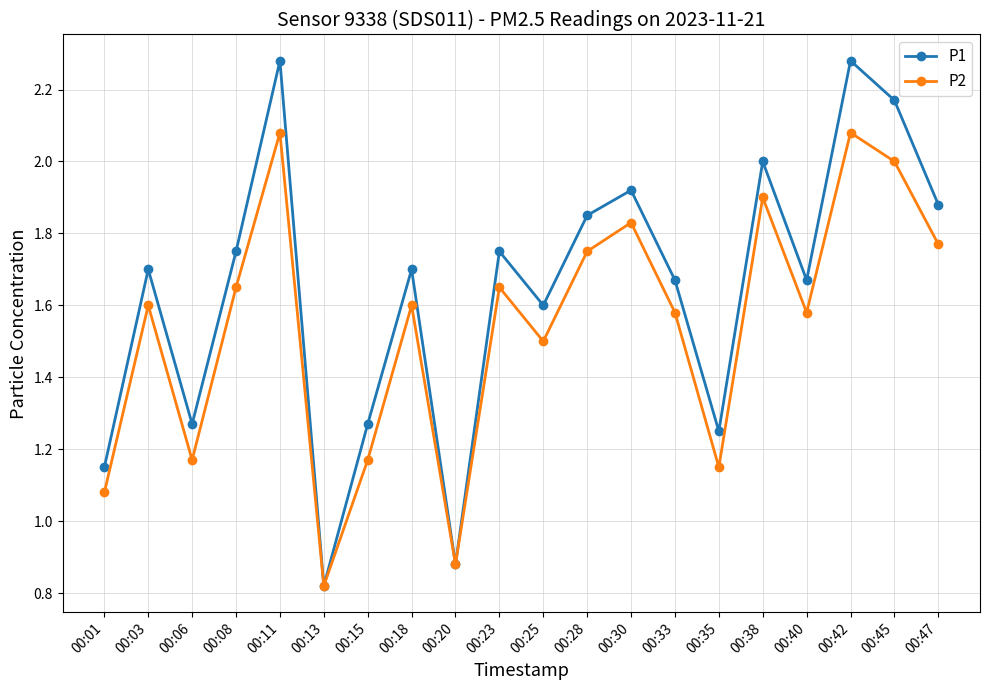

How many data points in P2 are above 1?

18